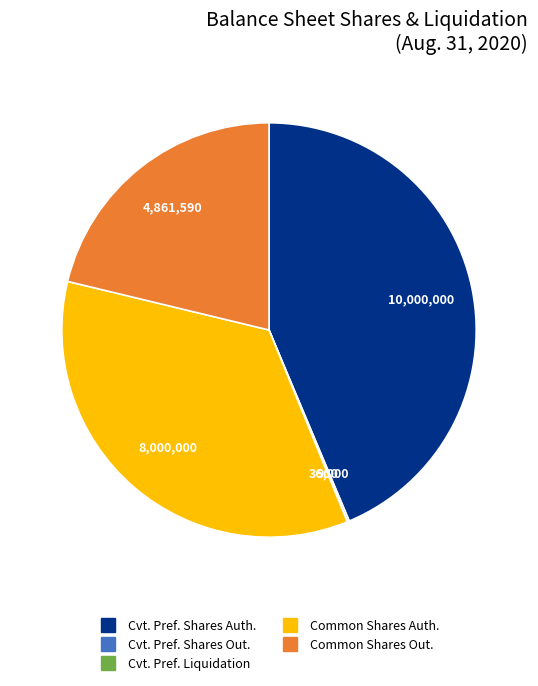

Does any single category account for the majority?

No